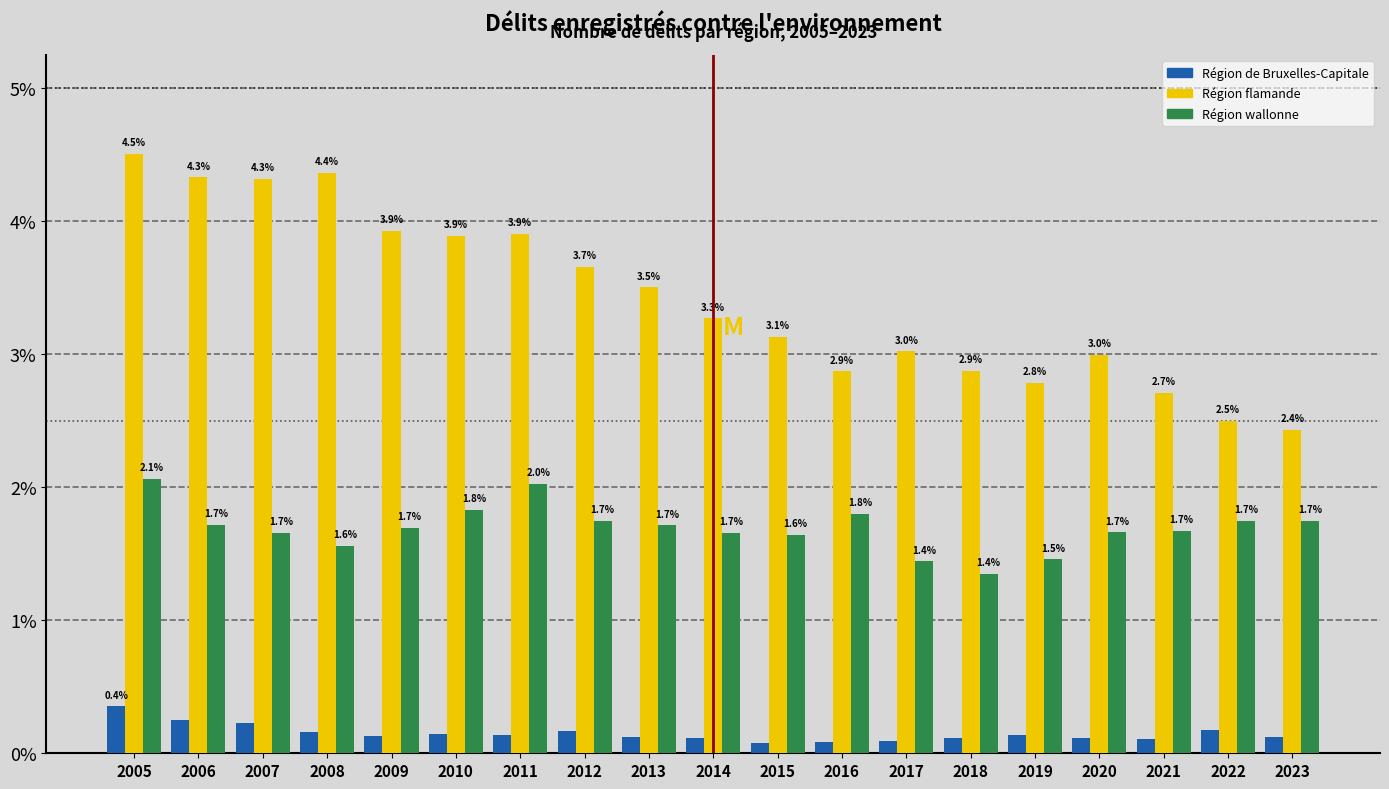

Which series has the largest total across all categories?

Région flamande